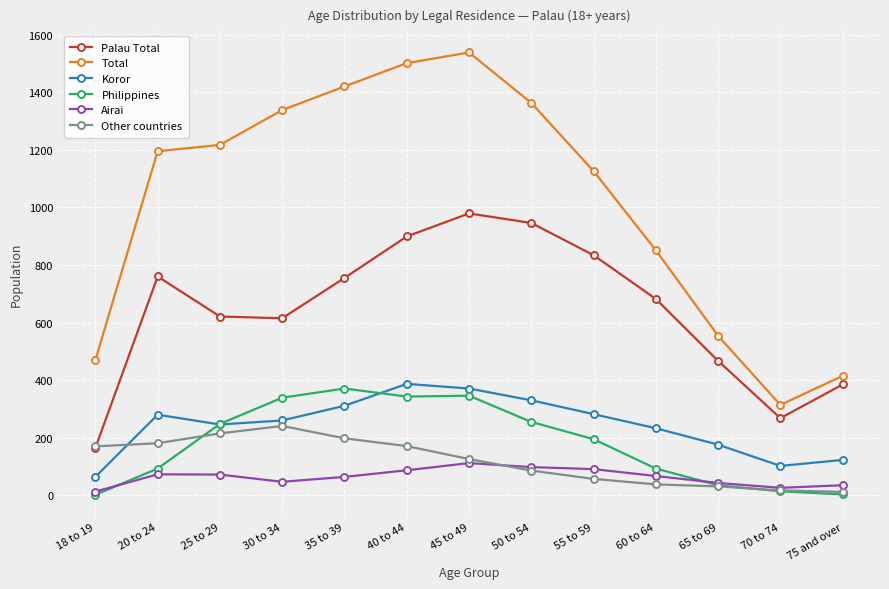

Where does the Philippines series first go above 195?

25 to 29